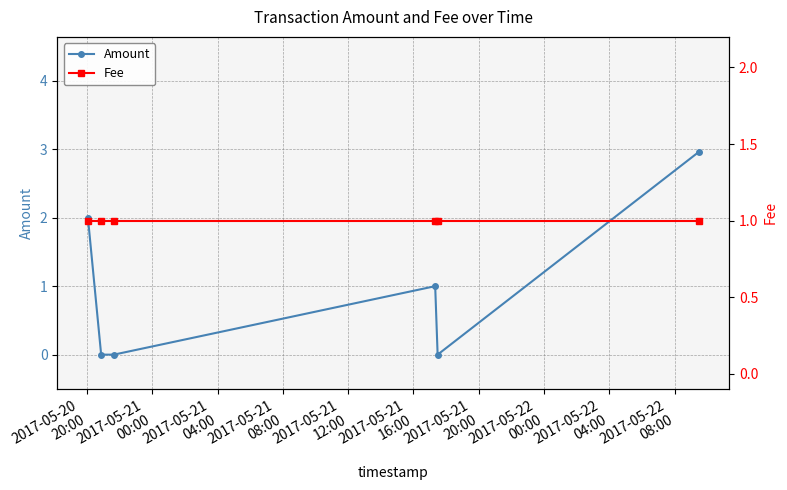

How many times do Amount and Fee cross each other?

2